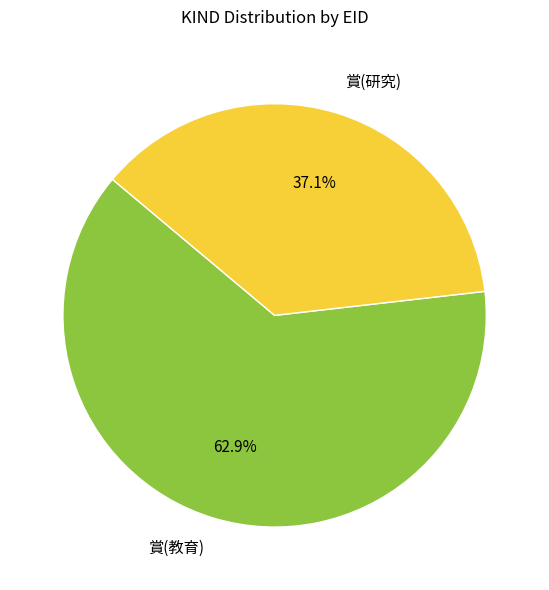

To the nearest percent, what portion does 賞(研究) represent?

37%